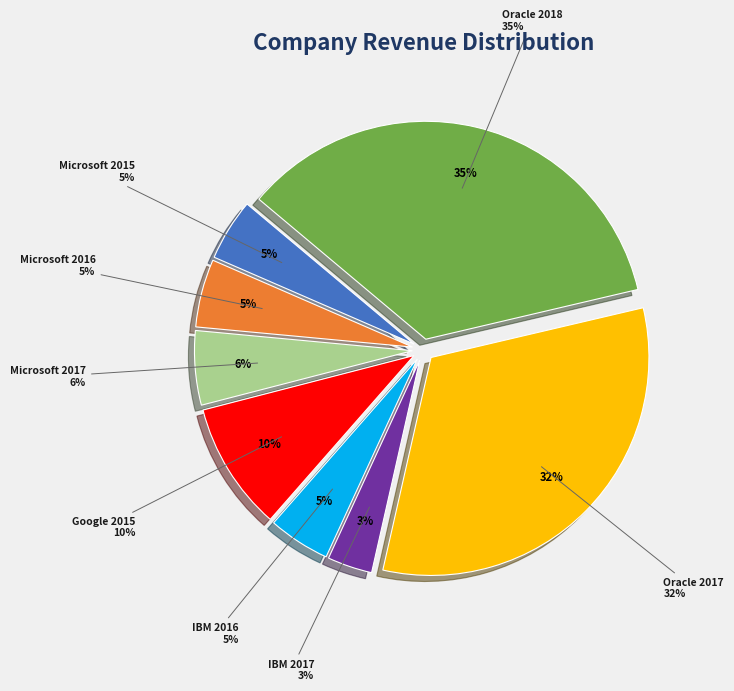

True or false: Oracle 2017 accounts for 32% of the total.

True